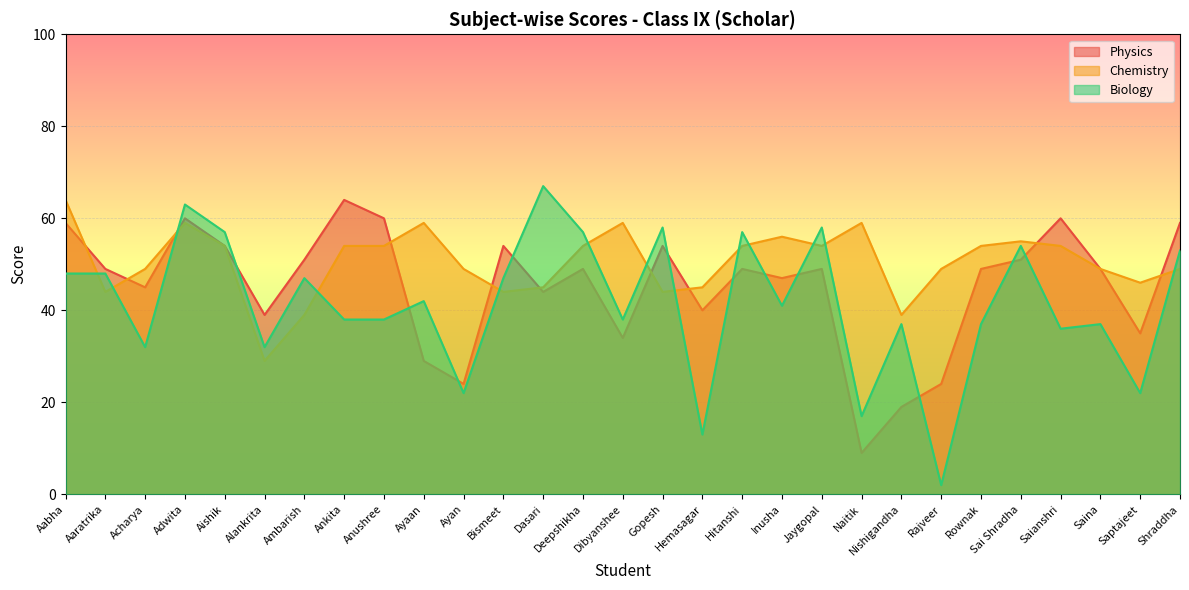

True or false: Chemistry and Physics cross at least once.

True